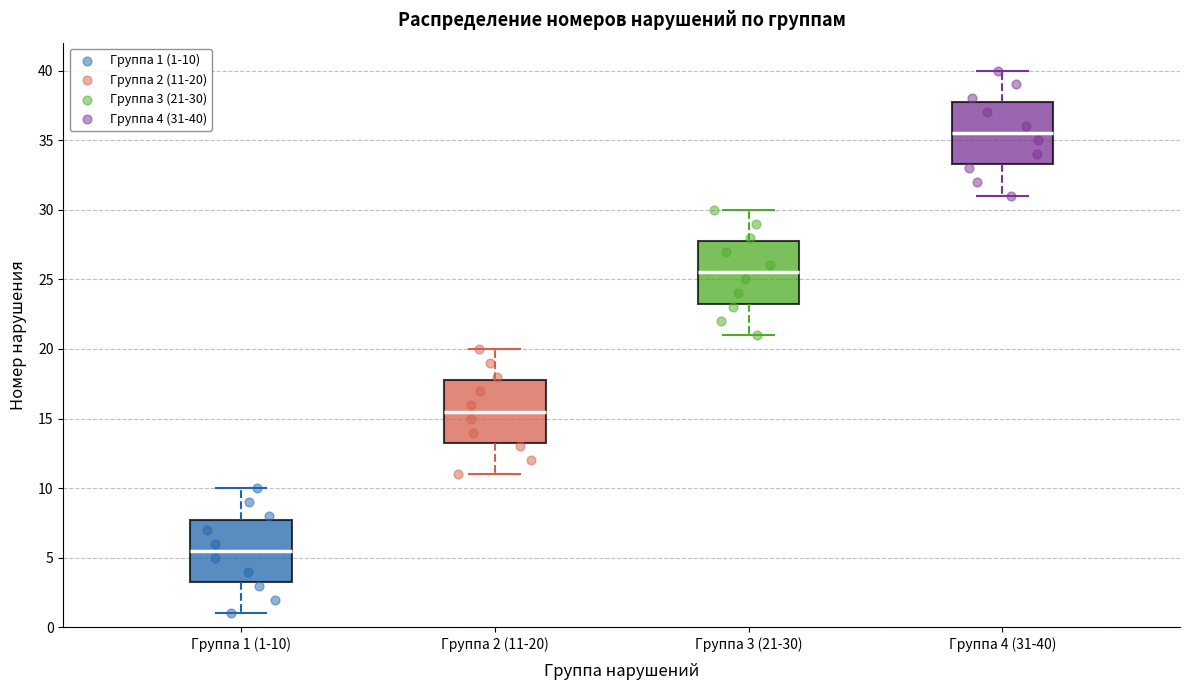

Where is the lower edge of the box for Группа 1 (1-10) on the y-axis? The values are not printed on the chart, so give them approximately, as read against the axis.

3.5